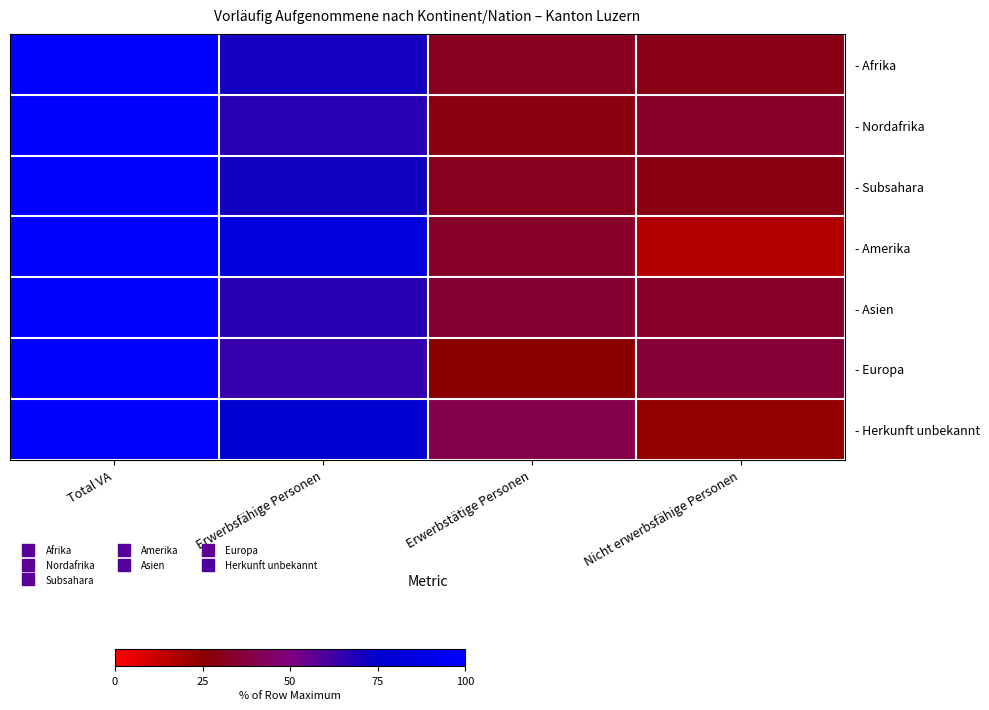

What is the difference between the highest and lowest values at Nicht erwerbsfähige Personen?

19.2